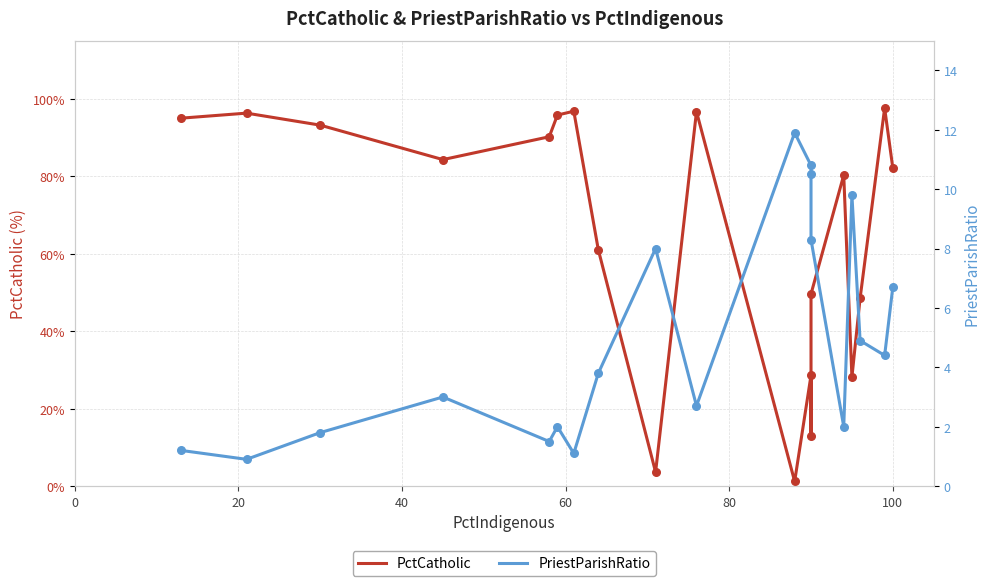

What are all the series names shown in the legend?

PctCatholic, PriestParishRatio